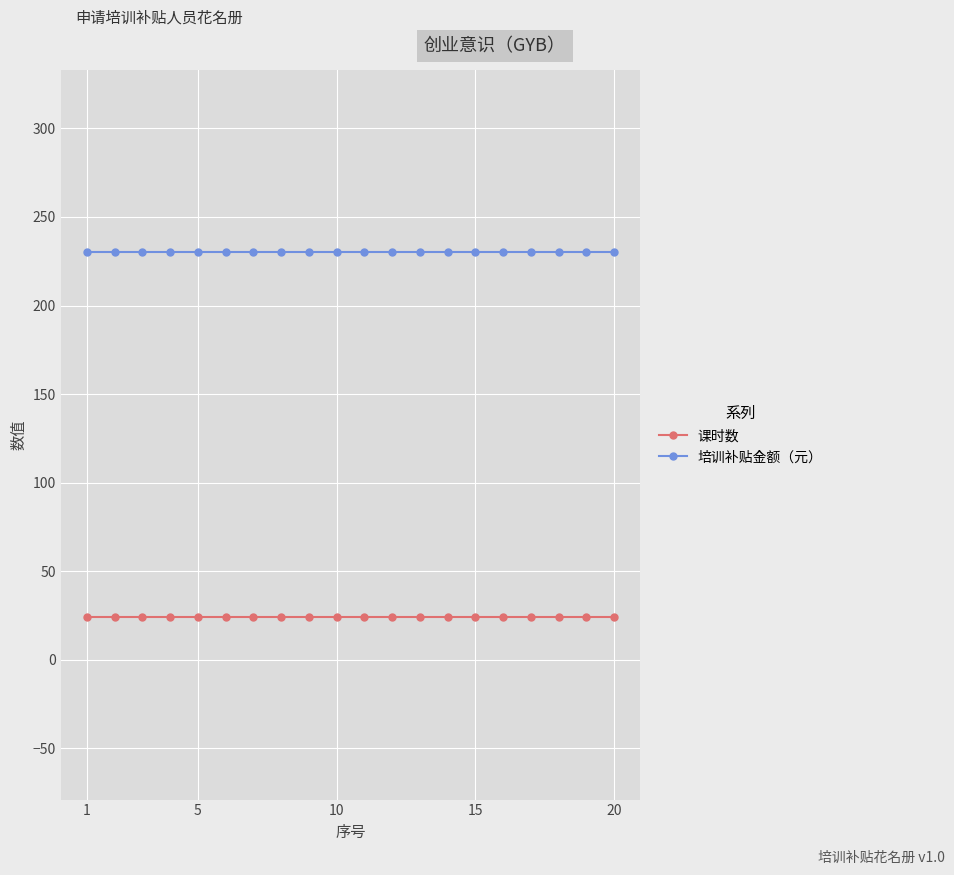

True or false: 课时数 and 培训补贴金额（元） intersect in this chart.

False